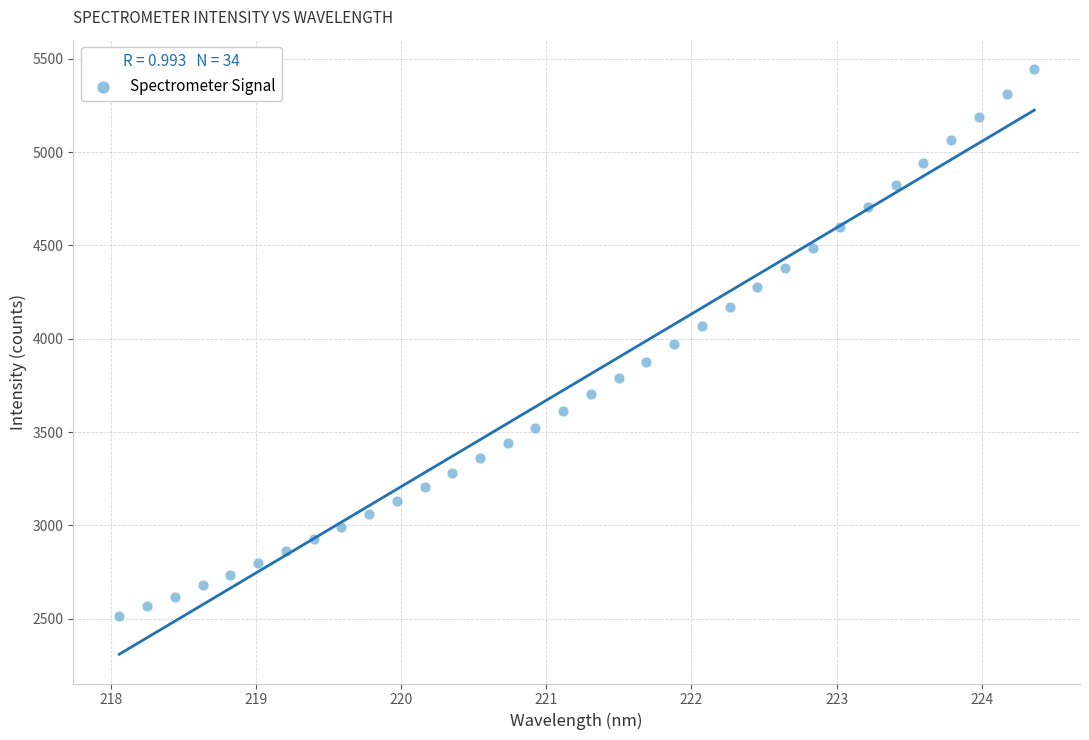

What is the range of Y values (max minus min)?

2930.0